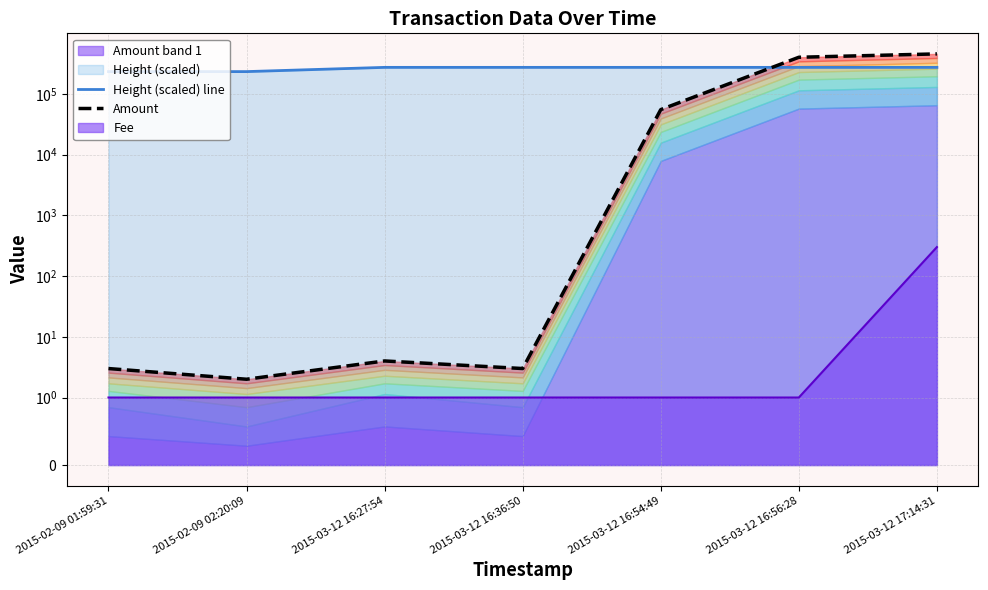

Where do Amount and Height (scaled) line first cross each other?

2015-03-12 16:54:49 and 2015-03-12 16:56:28